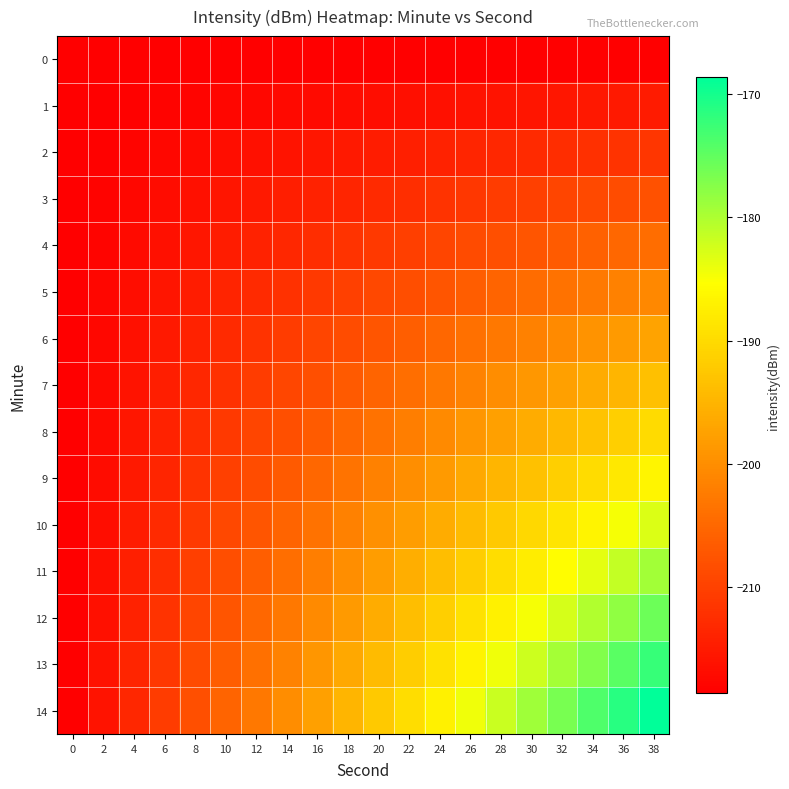

List the series in order of their peak value, lowest first.

0, 1, 2, 3, 4, 5, 6, 7, 8, 9, 10, 11, 12, 13, 14